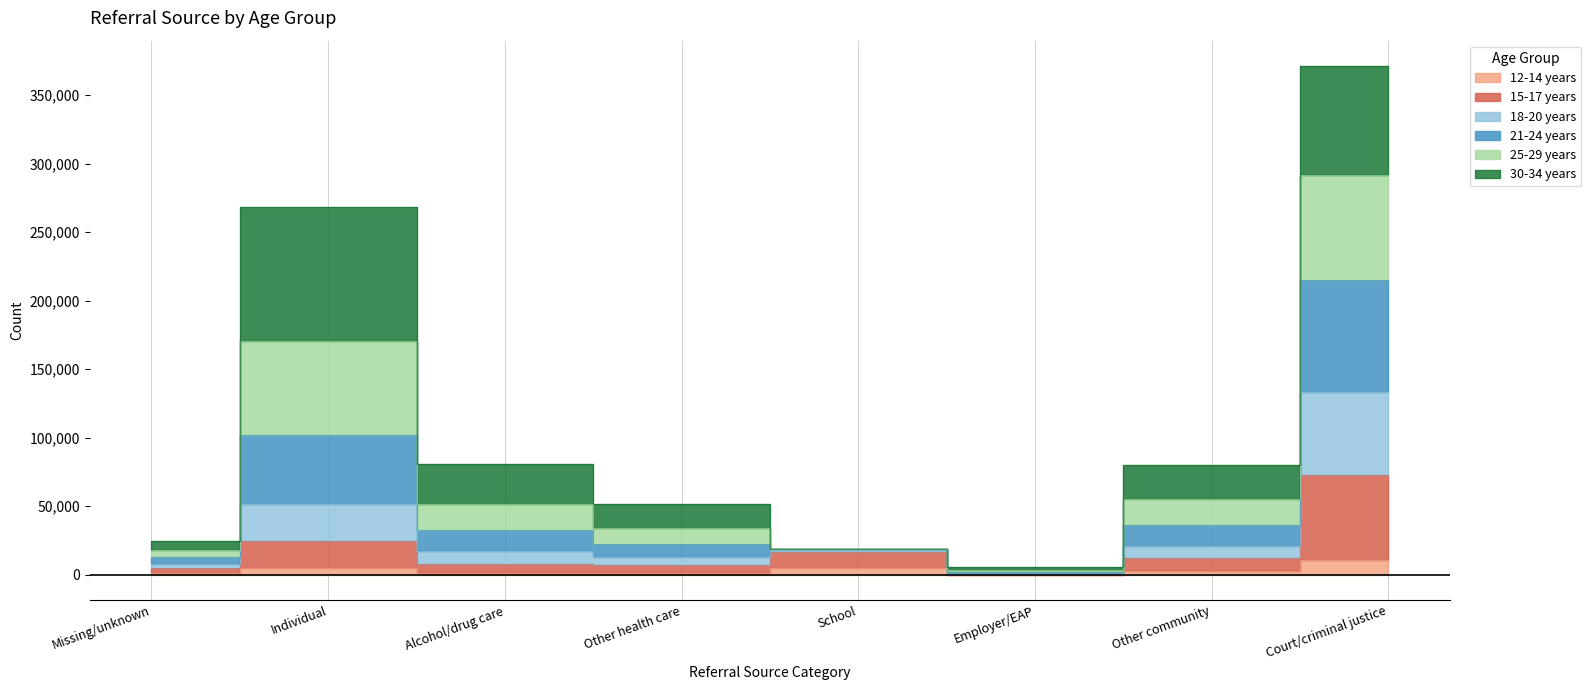

Is this an area chart (filled region under the line)?

No